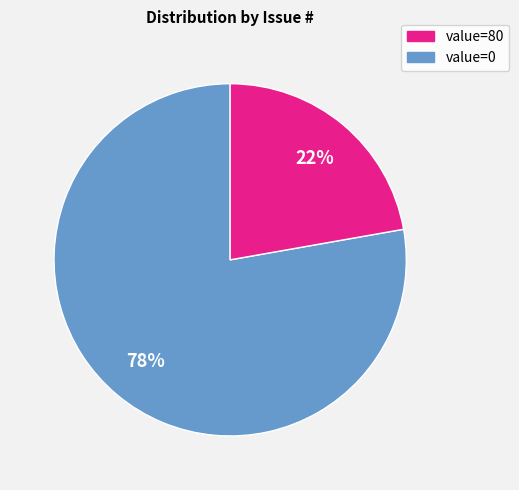

To the nearest percent, what is the difference between the largest and smallest slice percentages?

56%